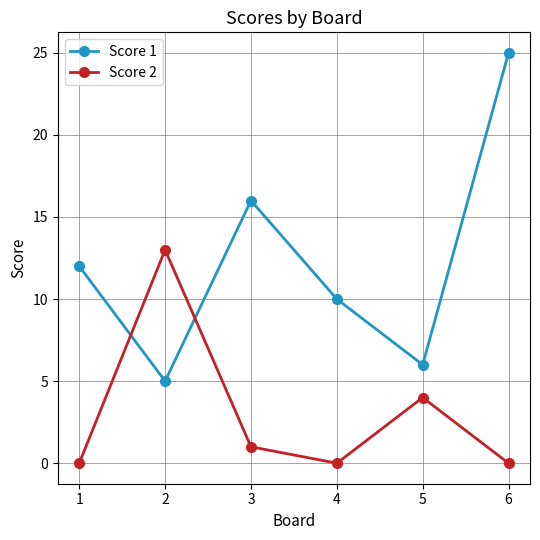

Where do Score 2 and Score 1 first cross each other?

1 and 2